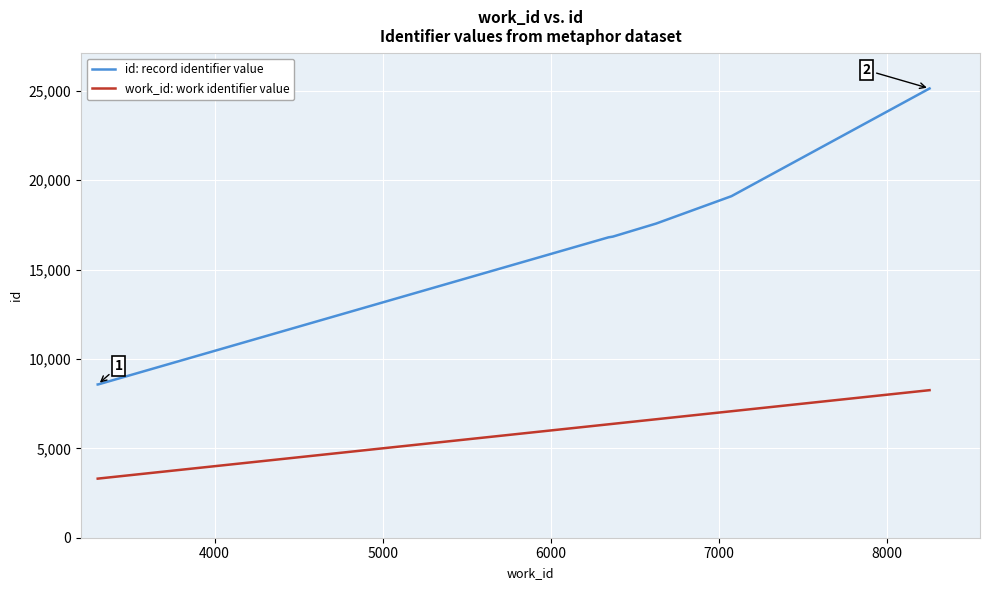

Which series has the largest range (max minus min)?

id: record identifier value